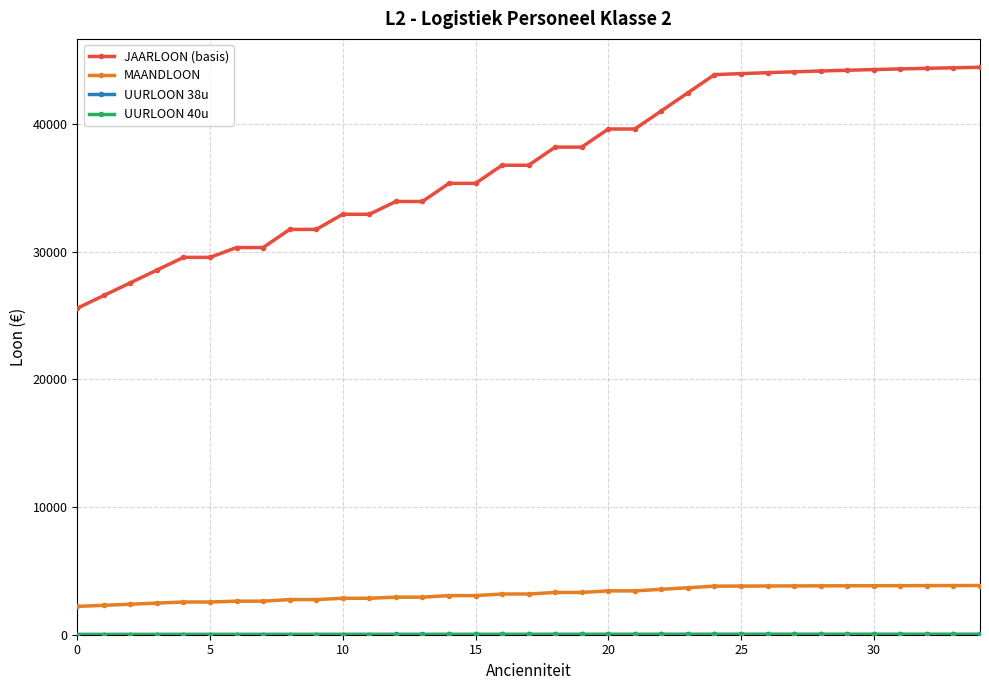

True or false: JAARLOON (basis) and MAANDLOON cross at least once.

False